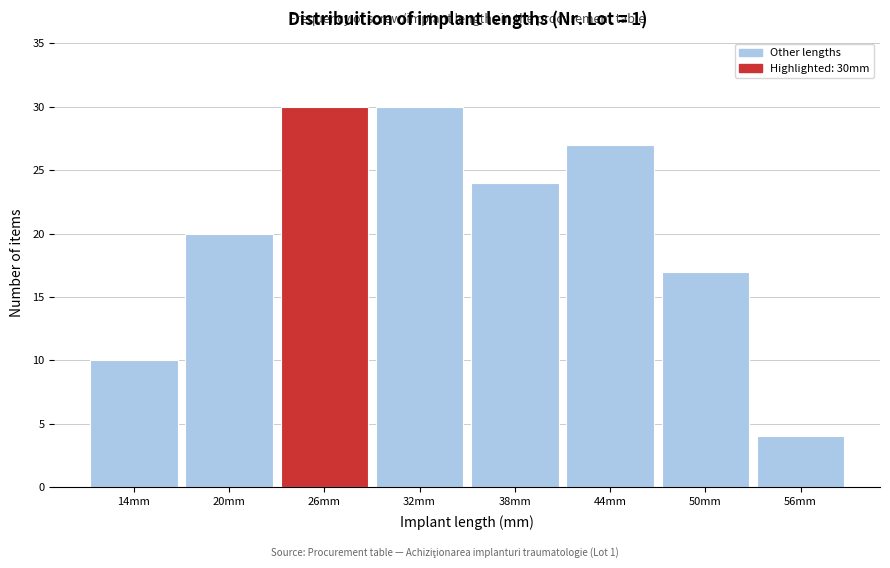

Reading left to right, list all the values displayed in this chart.

10	20	30	30	24	27	17	4